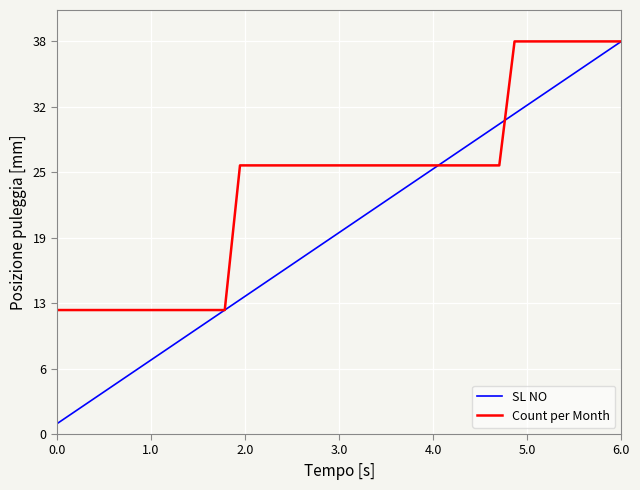

How many lines are shown in the chart?

2